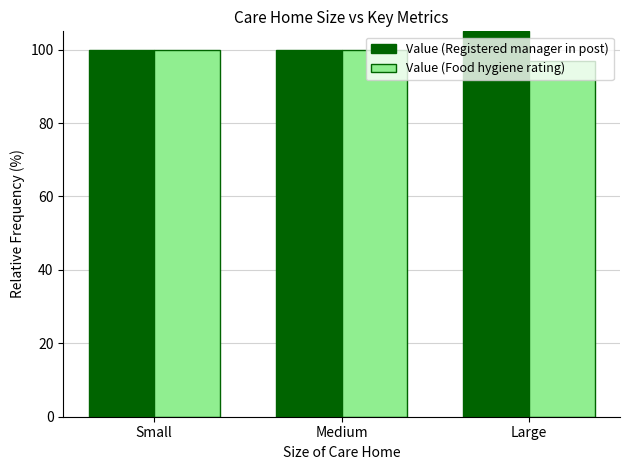

What is the sum of all Value (Registered manager in post) values?

305.0